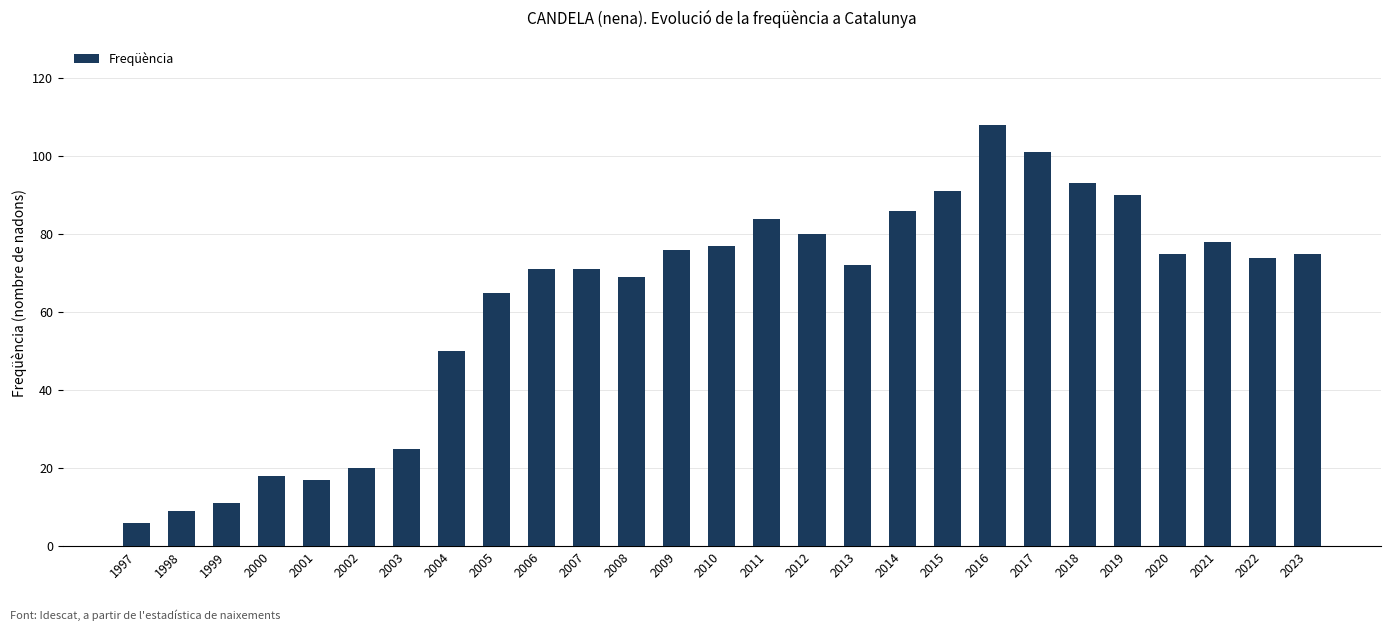

What is the sum of all values?

1692